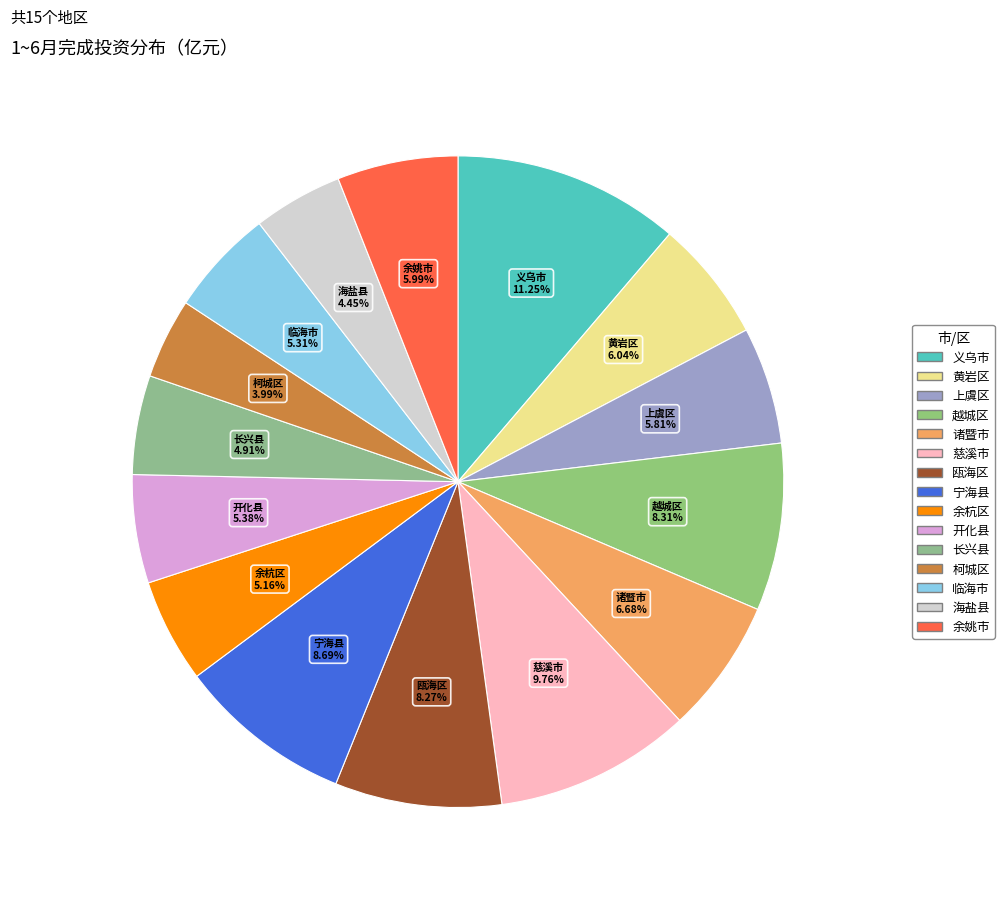

Combined, what portion of the pie is 瓯海区 and 义乌市?

19.5%